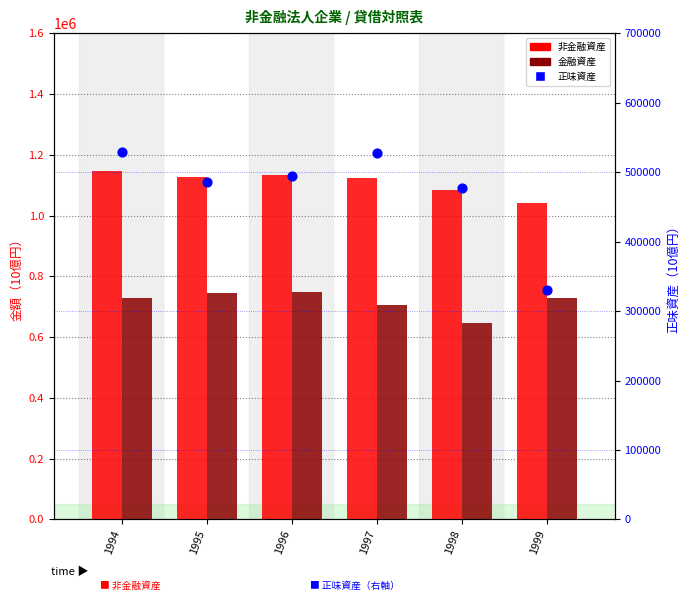

What are all the series names shown in the legend?

非金融資産, 金融資産, 正味資産